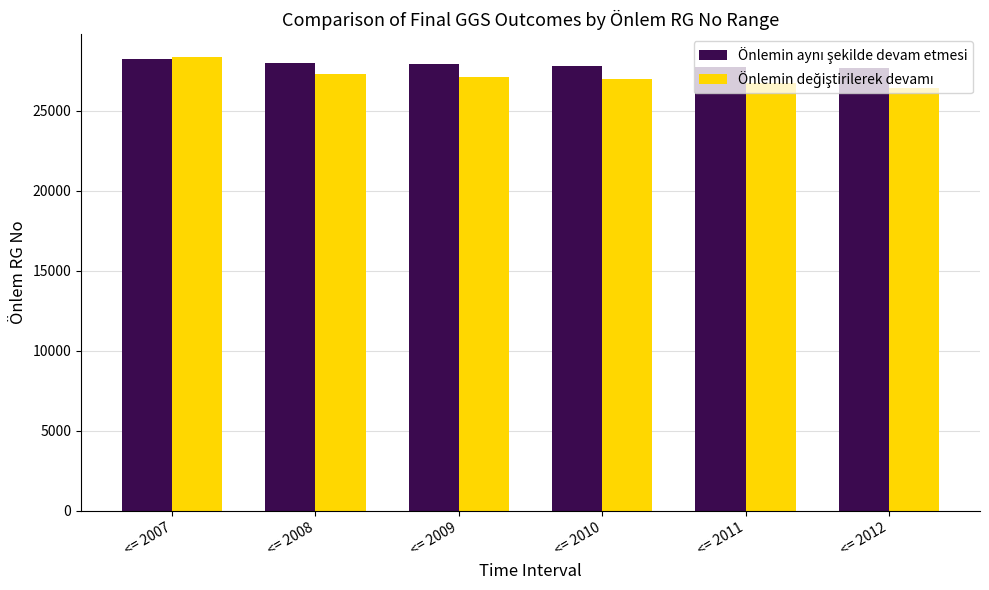

What is the spread (max minus min) of values at <= 2011?

1025